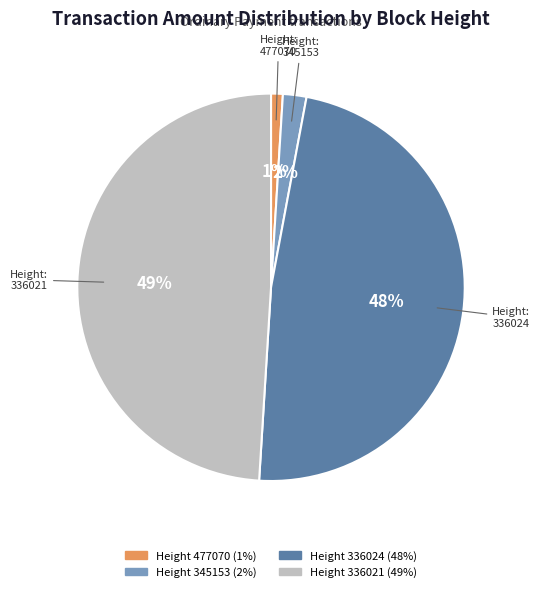

Is there a majority slice in this chart?

No